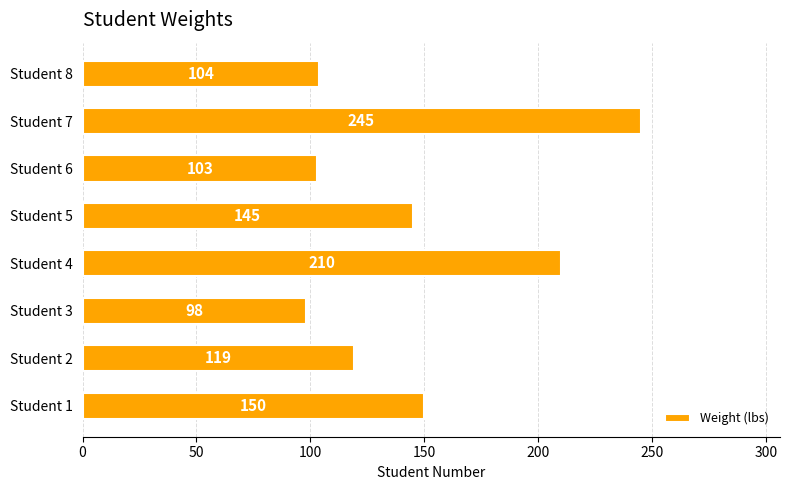

Is it true that the value at Student 6 is 103?

True